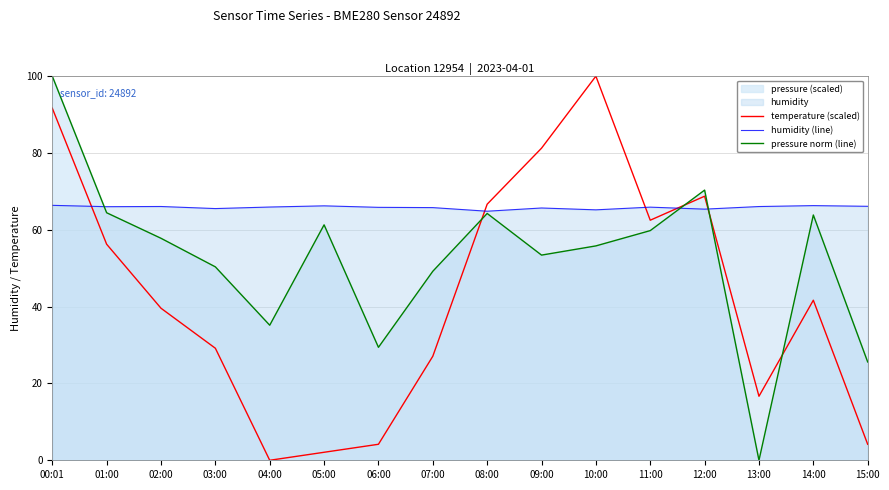

Reading left to right, transcribe all the data shown in this chart.

temperature (scaled): 00:01=91.7	01:00=56.2	02:00=39.6	03:00=29.2	04:00=0.0	05:00=2.1	06:00=4.2	07:00=27.1	08:00=66.7	09:00=81.3	10:00=100.0	11:00=62.5	12:00=68.8	13:00=16.7	14:00=41.7	15:00=4.2
humidity (line): 00:01=66.4	01:00=66.0	02:00=66.1	03:00=65.5	04:00=65.9	05:00=66.2	06:00=65.8	07:00=65.8	08:00=64.8	09:00=65.7	10:00=65.2	11:00=65.9	12:00=65.4	13:00=66.1	14:00=66.3	15:00=66.1
pressure norm (line): 00:01=100.0	01:00=64.4	02:00=57.8	03:00=50.4	04:00=35.2	05:00=61.3	06:00=29.4	07:00=49.2	08:00=64.3	09:00=53.4	10:00=55.8	11:00=59.8	12:00=70.3	13:00=0.0	14:00=63.9	15:00=25.6